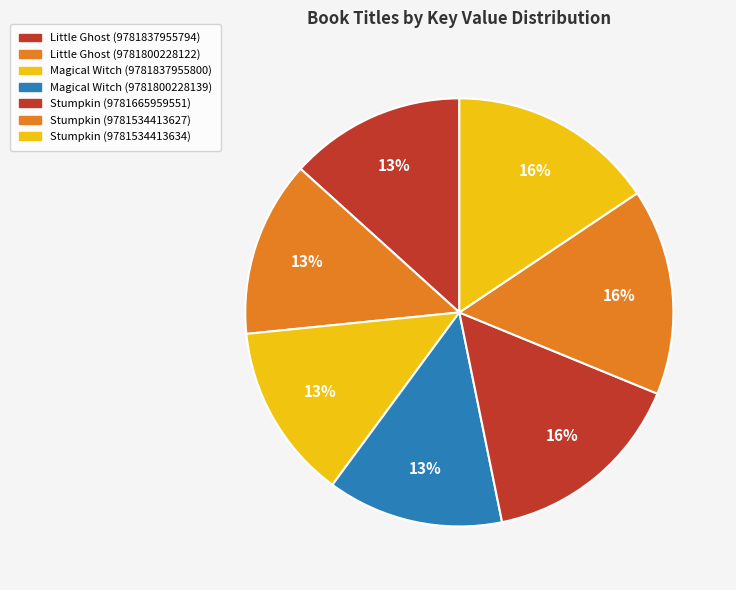

Which slice is the smallest?

Little Ghost (9781837955794)